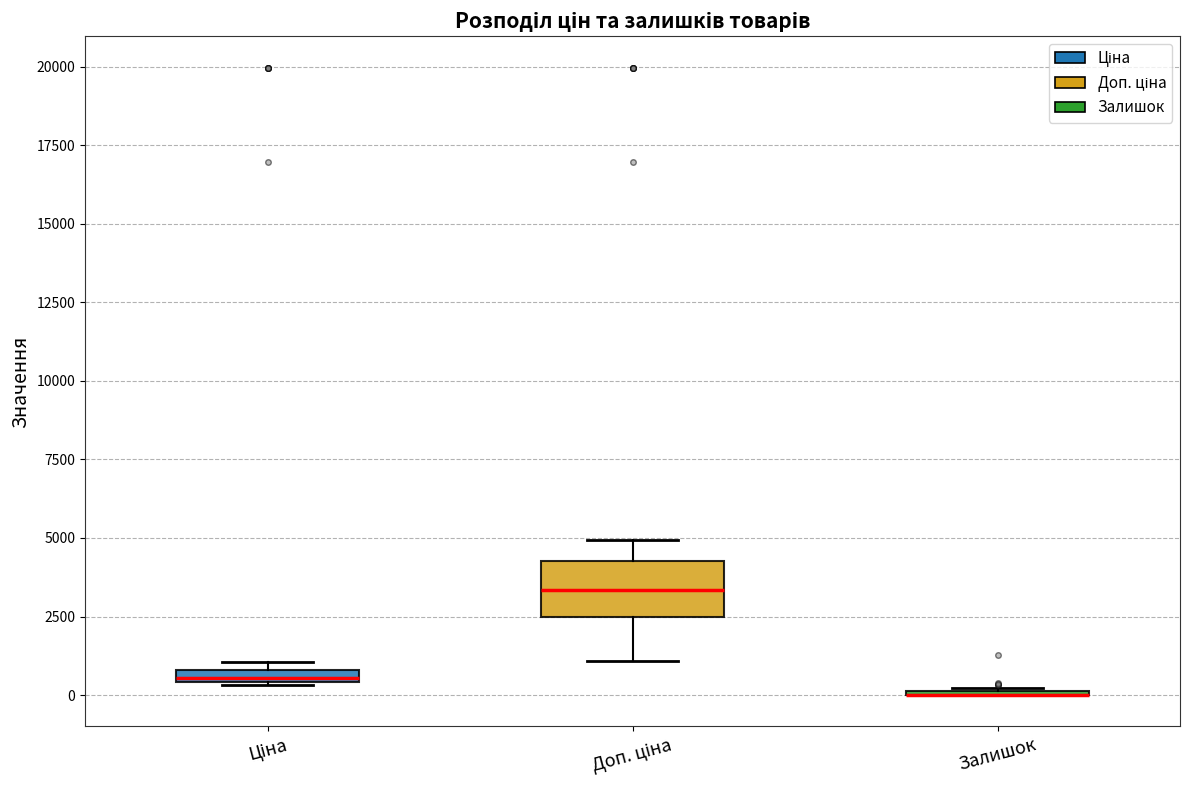

Comparing the boxes themselves (not the whiskers), which one is the tallest?

Доп. ціна